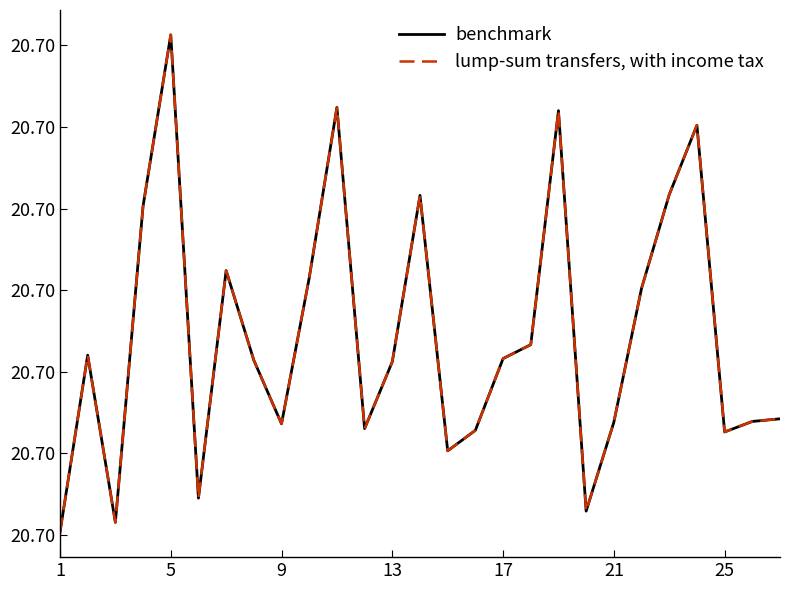

Which series has the widest spread of values?

benchmark